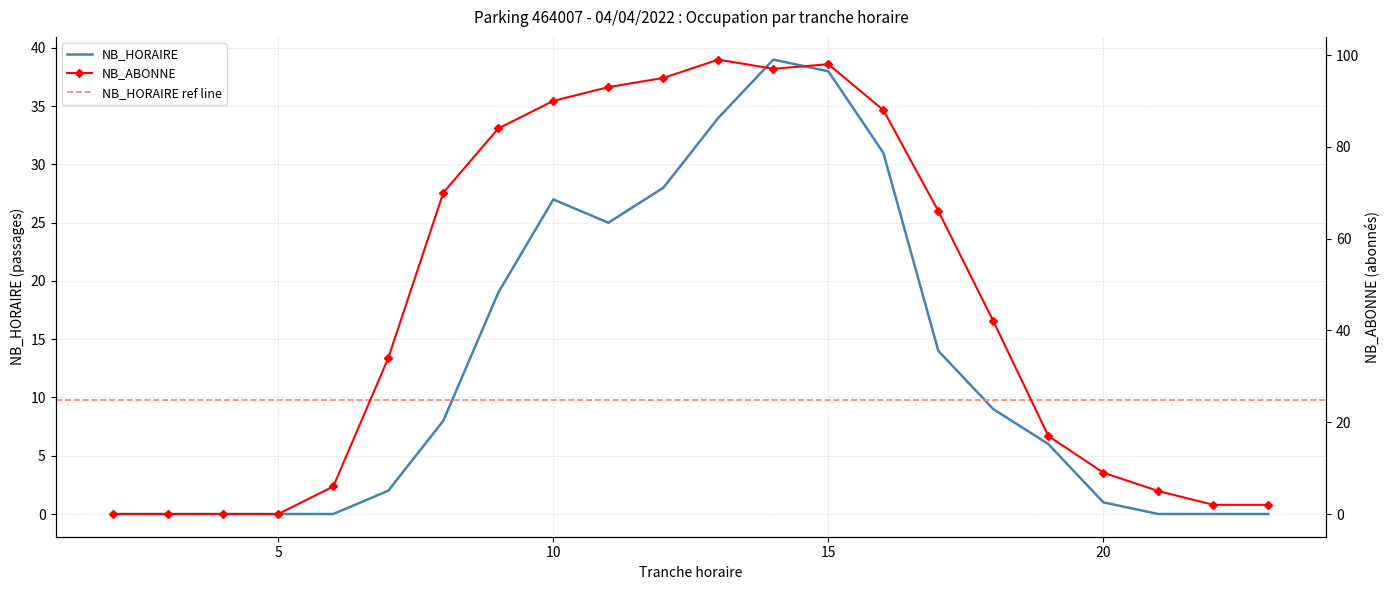

Which has a higher value, 17 or 10?

10